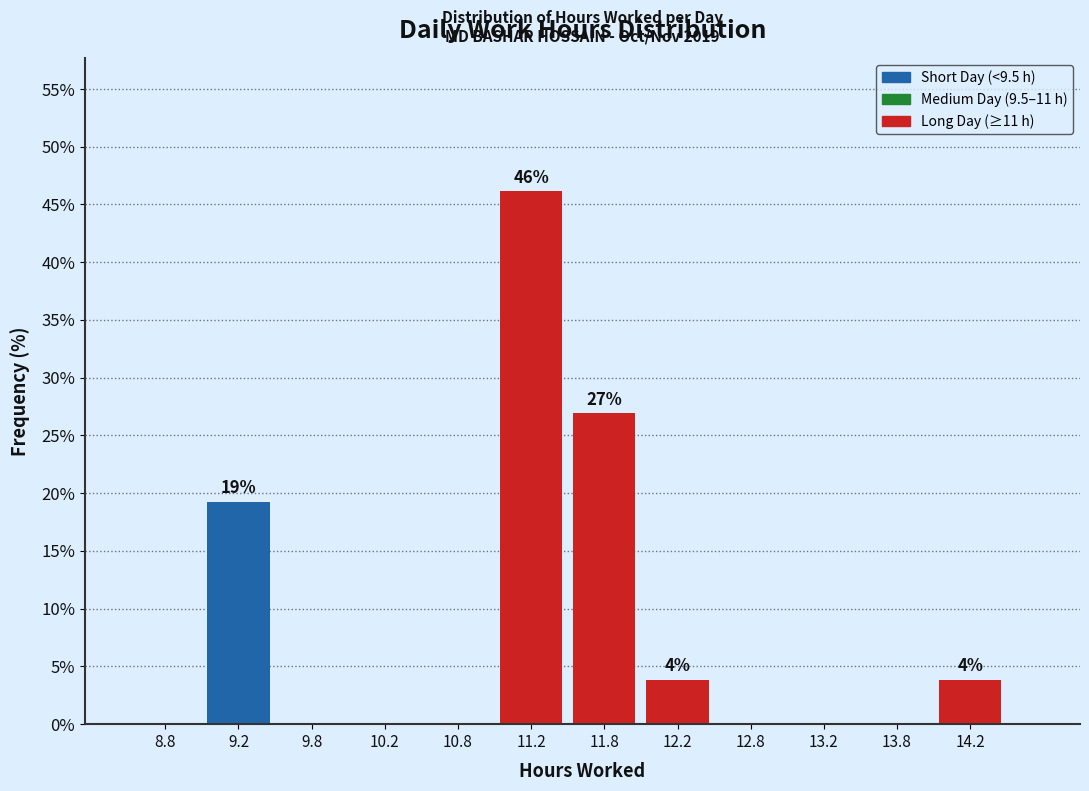

Which range on the x-axis has the tallest bar?

11.0 to 11.5